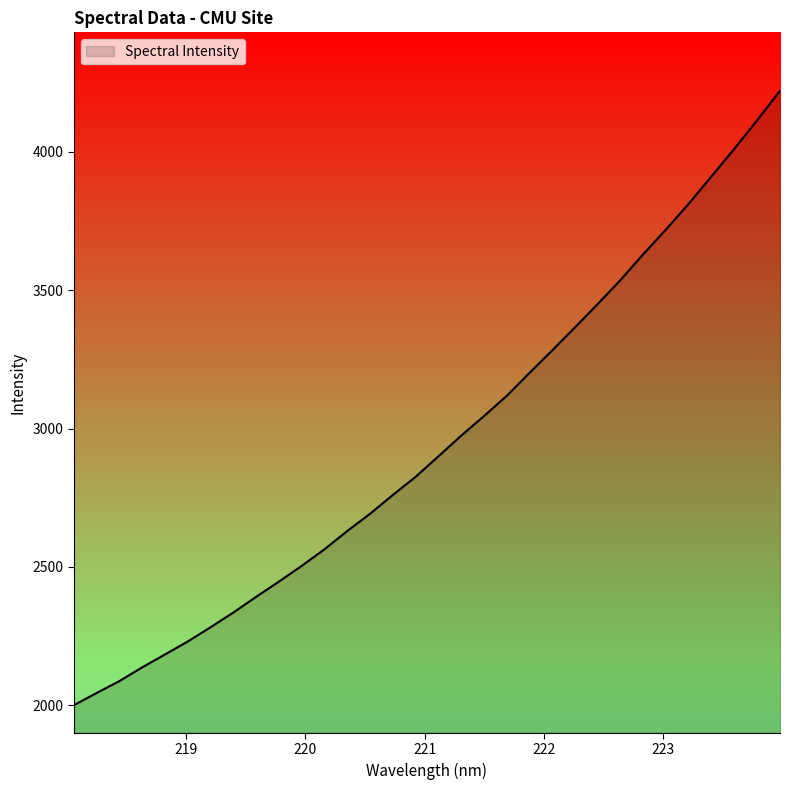

What is the minimum value shown in the chart?

2001.2